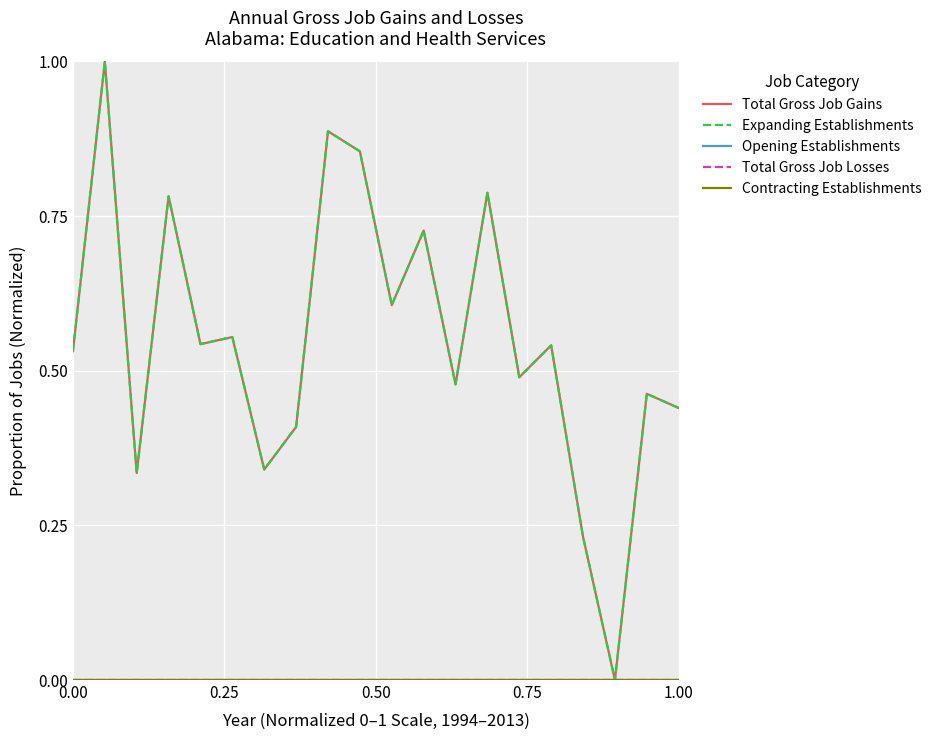

What is the sum of all Total Gross Job Gains values?

11.0